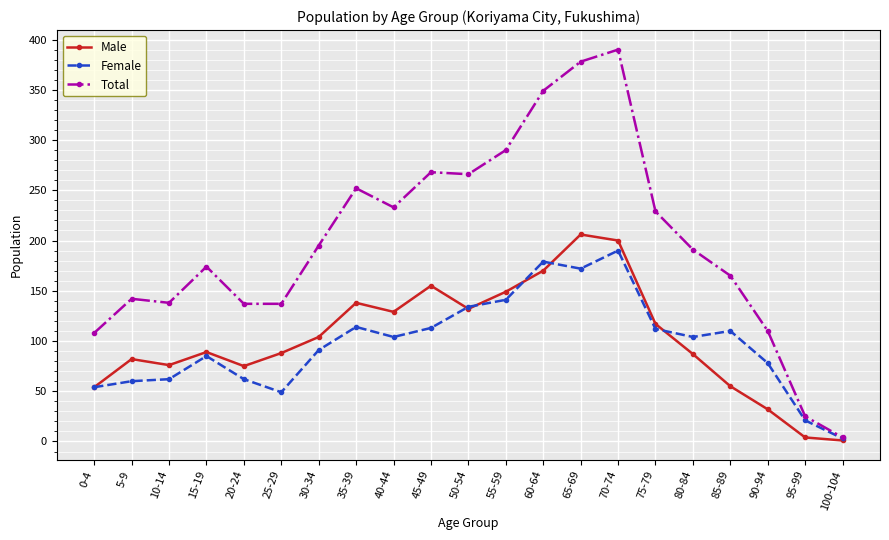

What is the label of the 3rd point from the right?

90-94